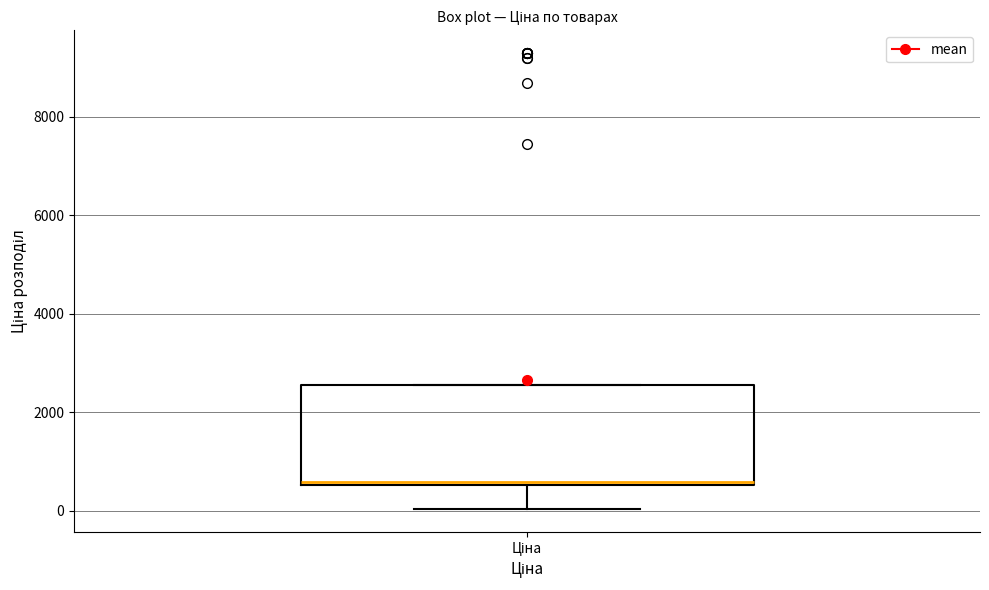

Read this box plot against the y-axis: the position of the median line, the range covered by the box, and the ends of both whiskers. The values are not printed on the chart, so give them approximately, as read against the axis.

median 600, box 600 to 2600, whiskers 0 to 2600